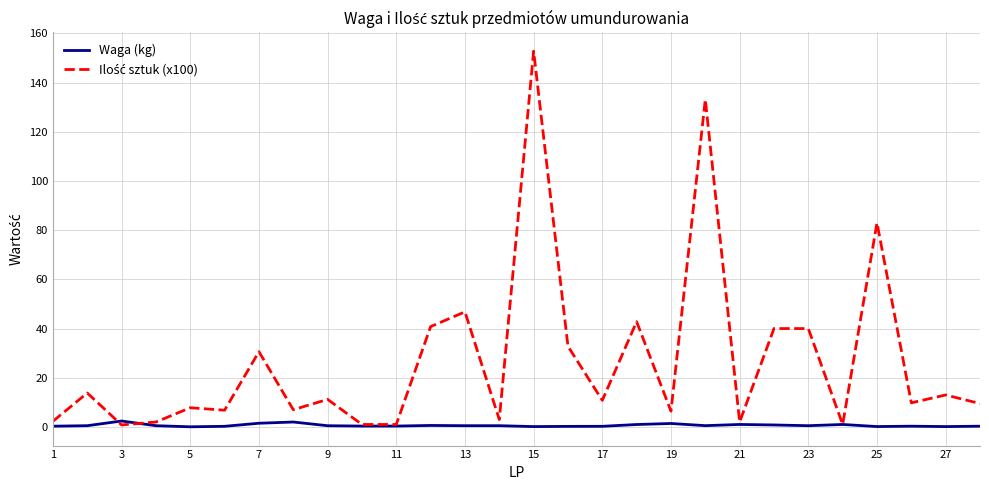

How many interior local valleys does the Ilość sztuk (x100) series have?

9